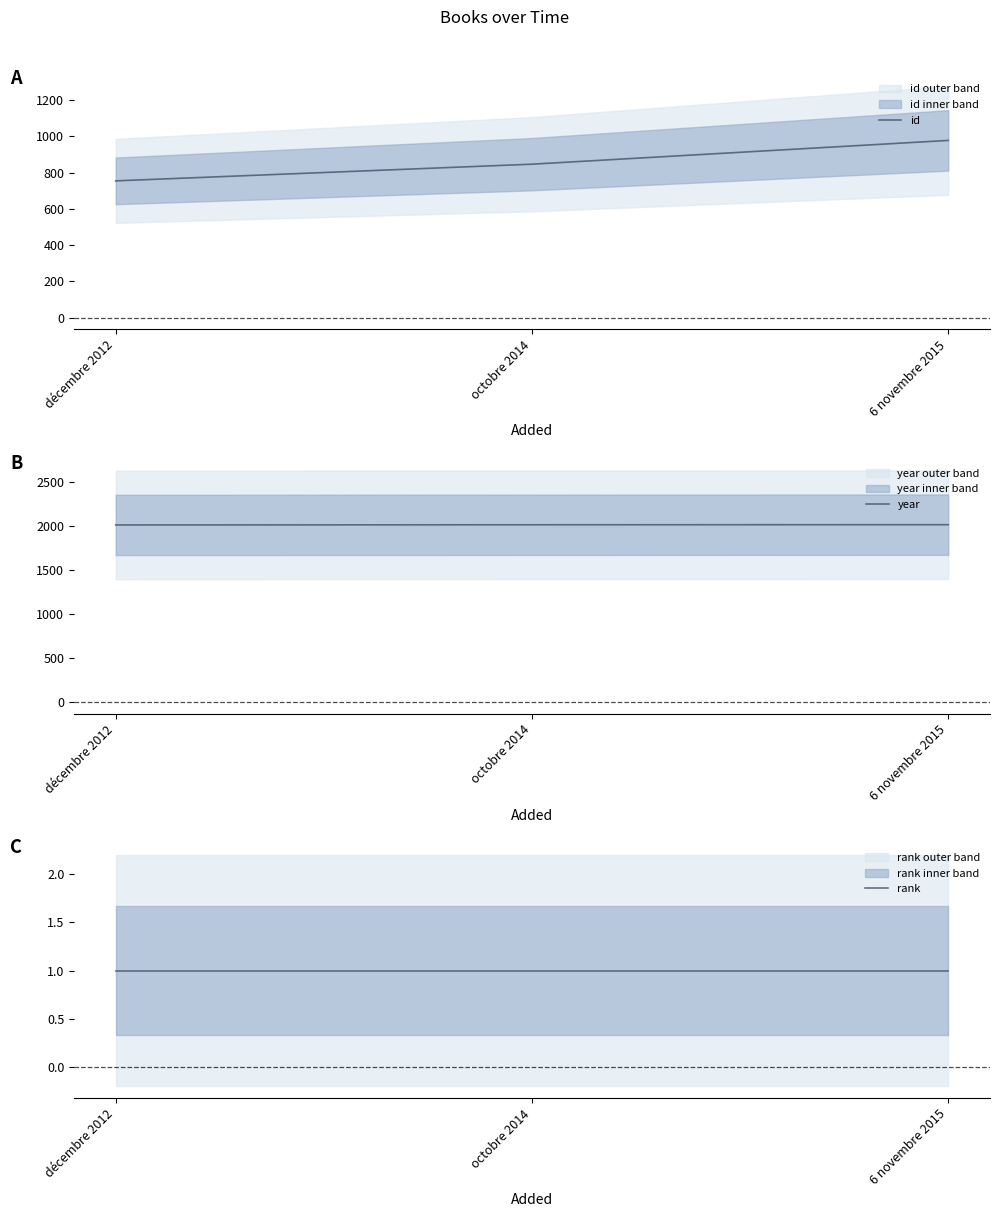

What is the maximum value for id?

977